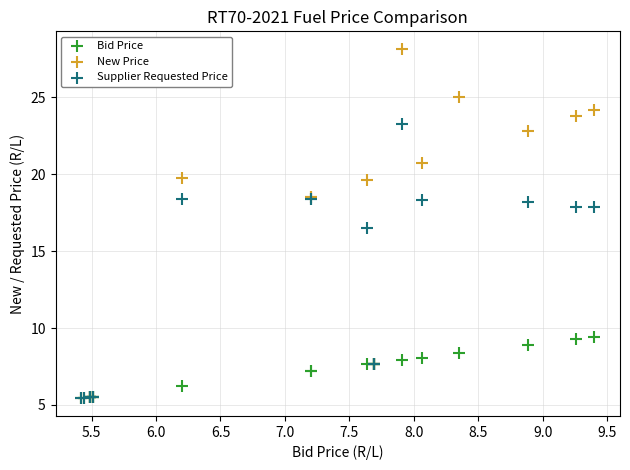

Which series contains the highest Y value?

New Price